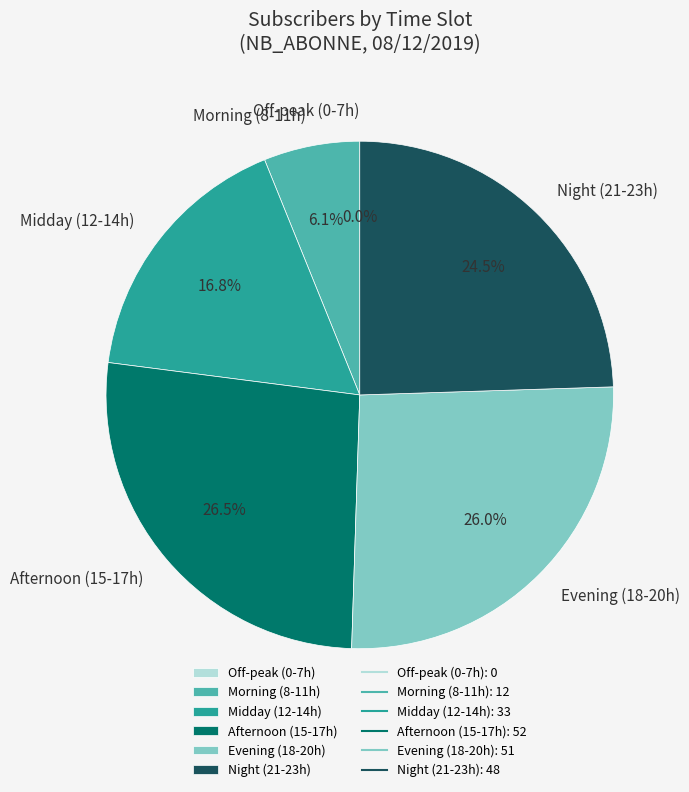

Is there a majority slice in this chart?

No